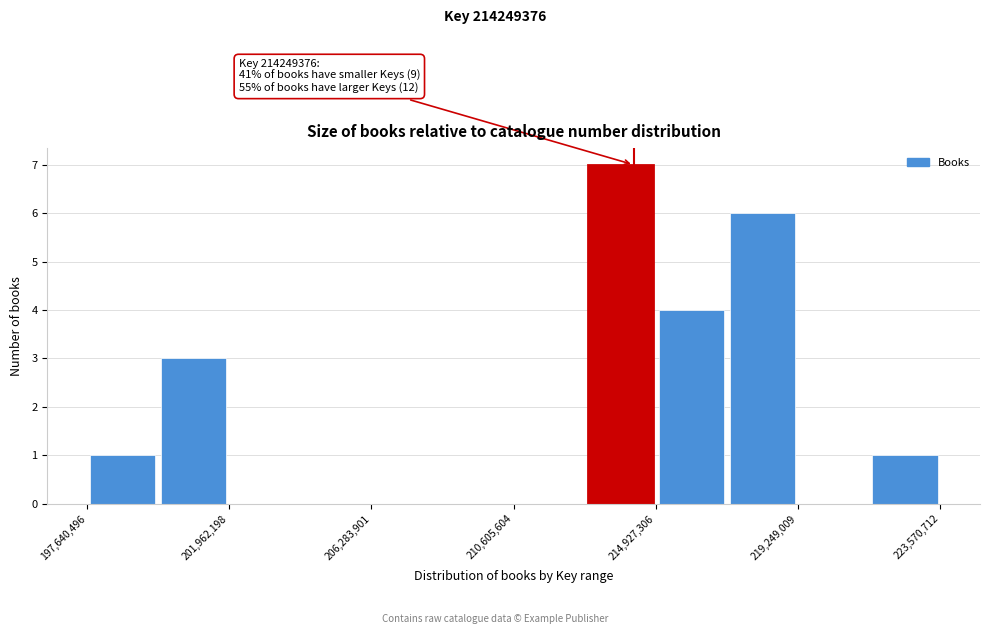

Which range on the x-axis has the tallest bar?

213000000 to 215000000